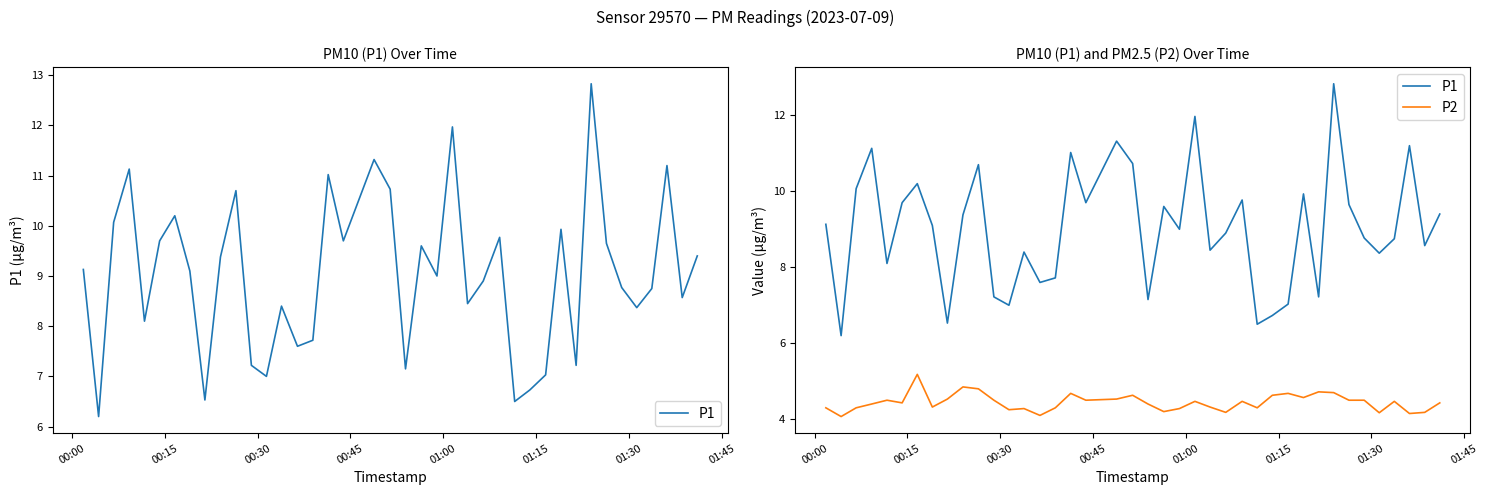

Is the value of P1 at 29 greater than the value of P2 at 17?

Yes